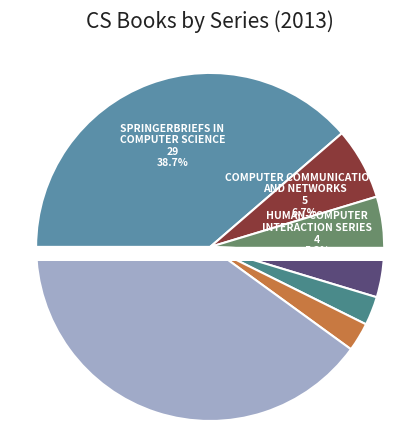

To the nearest percent, what is the combined percentage of Advances in Computer Vision and Pattern Recognition and Other / No Series?

44%